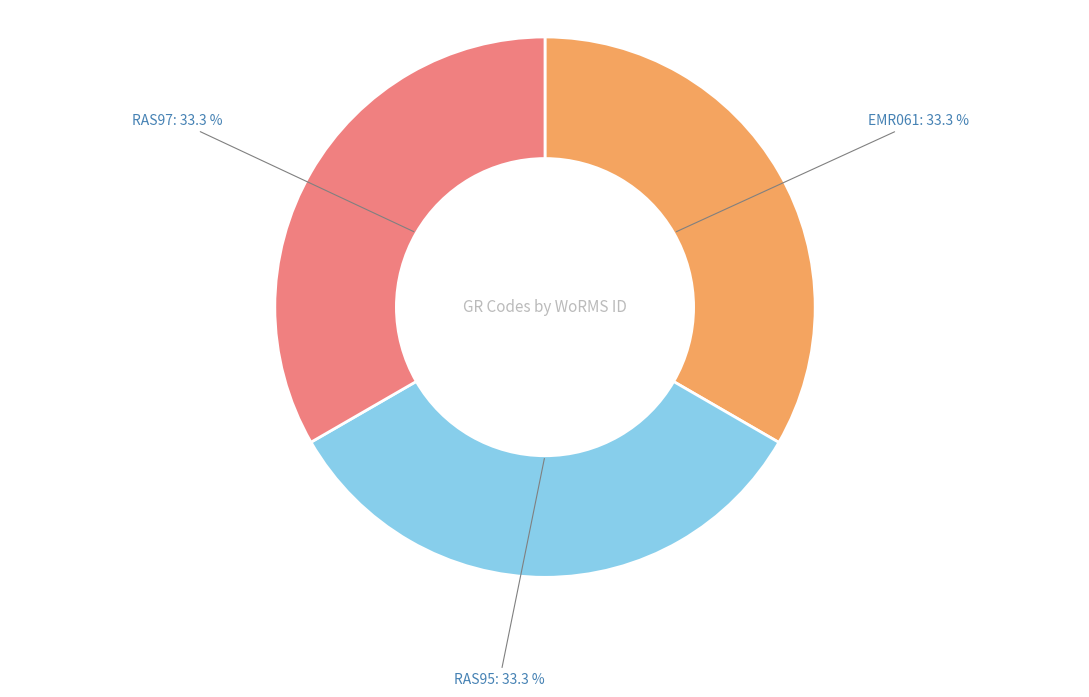

Is there any slice that represents more than half of the pie?

No